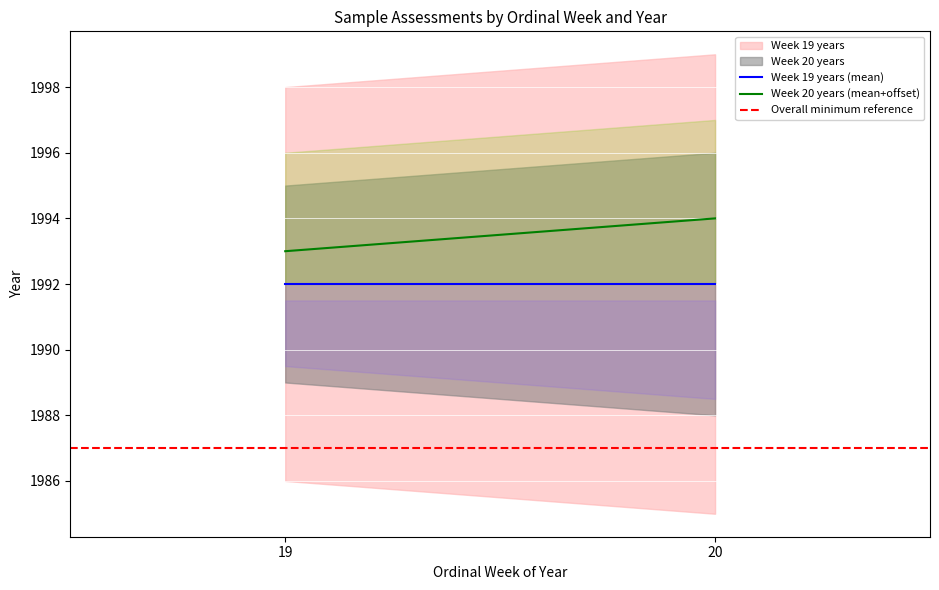

True or false: Overall minimum reference has a value of 914 at 20.

False